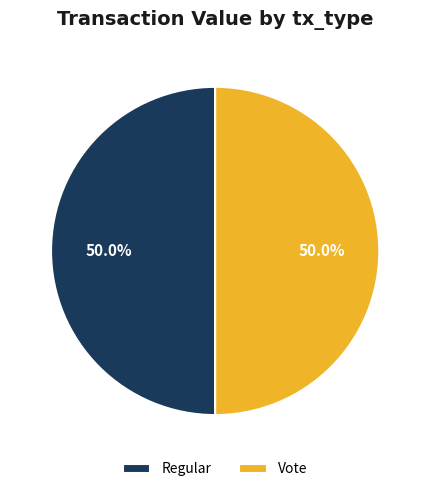

To the nearest percent, what is the combined percentage of Regular and Vote?

100%